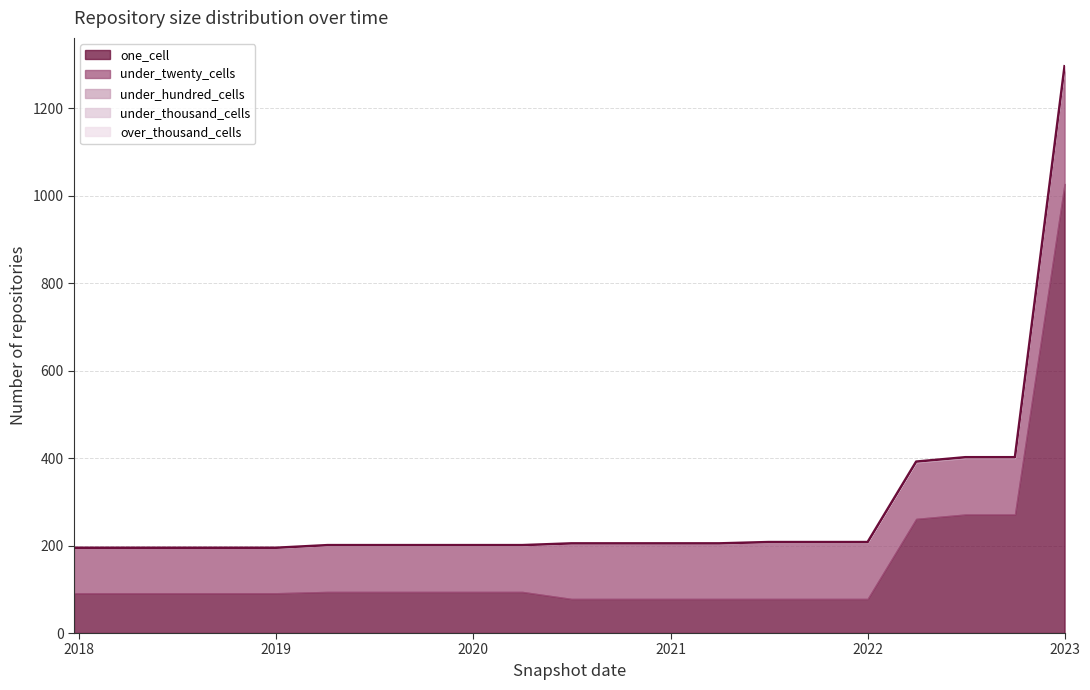

True or false: one_cell and under_thousand_cells intersect in this chart.

False